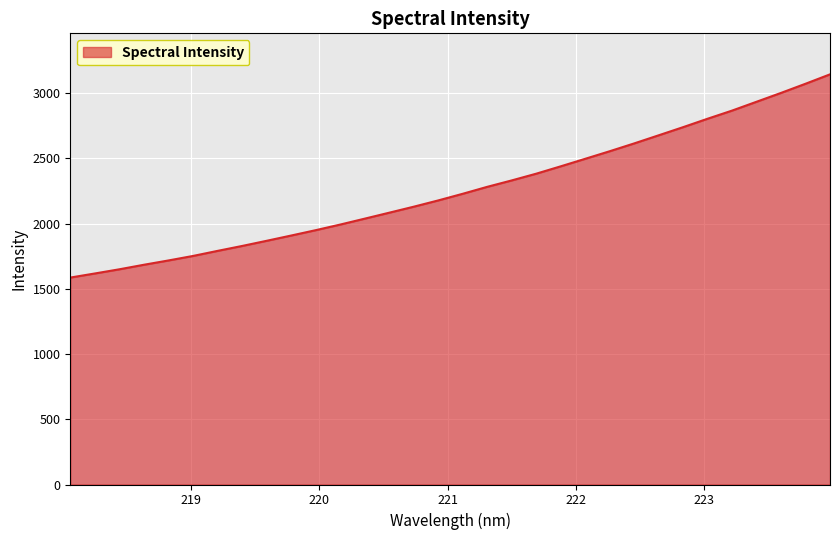

What is the difference between the second highest and second lowest values?

1454.7